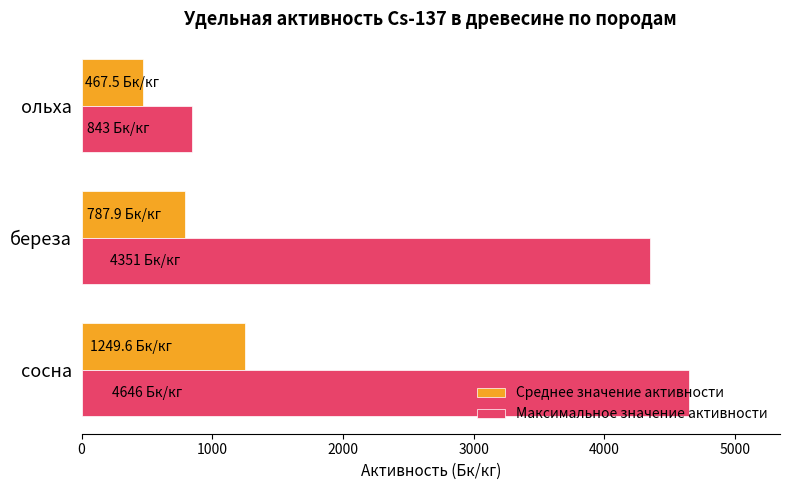

True or false: Максимальное значение активности has a value of 4646.0 at сосна.

True